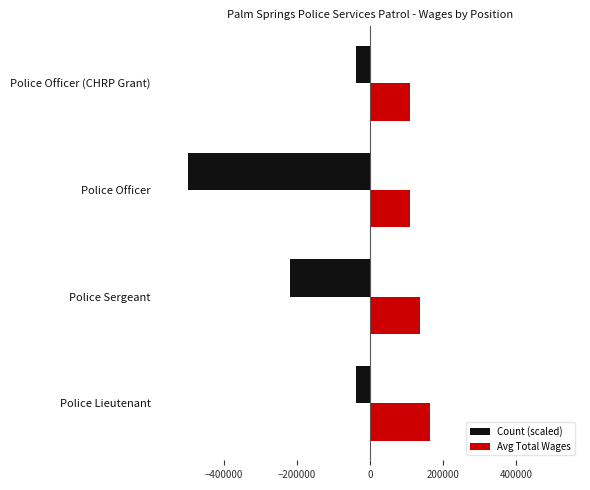

Which series has the largest total across all categories?

Avg Total Wages